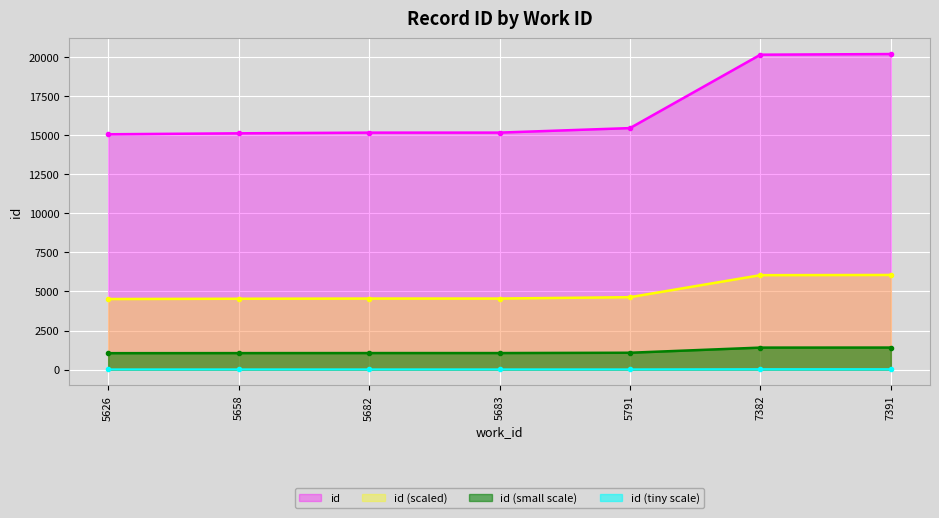

Which label corresponds to the smallest value in the chart?

5626